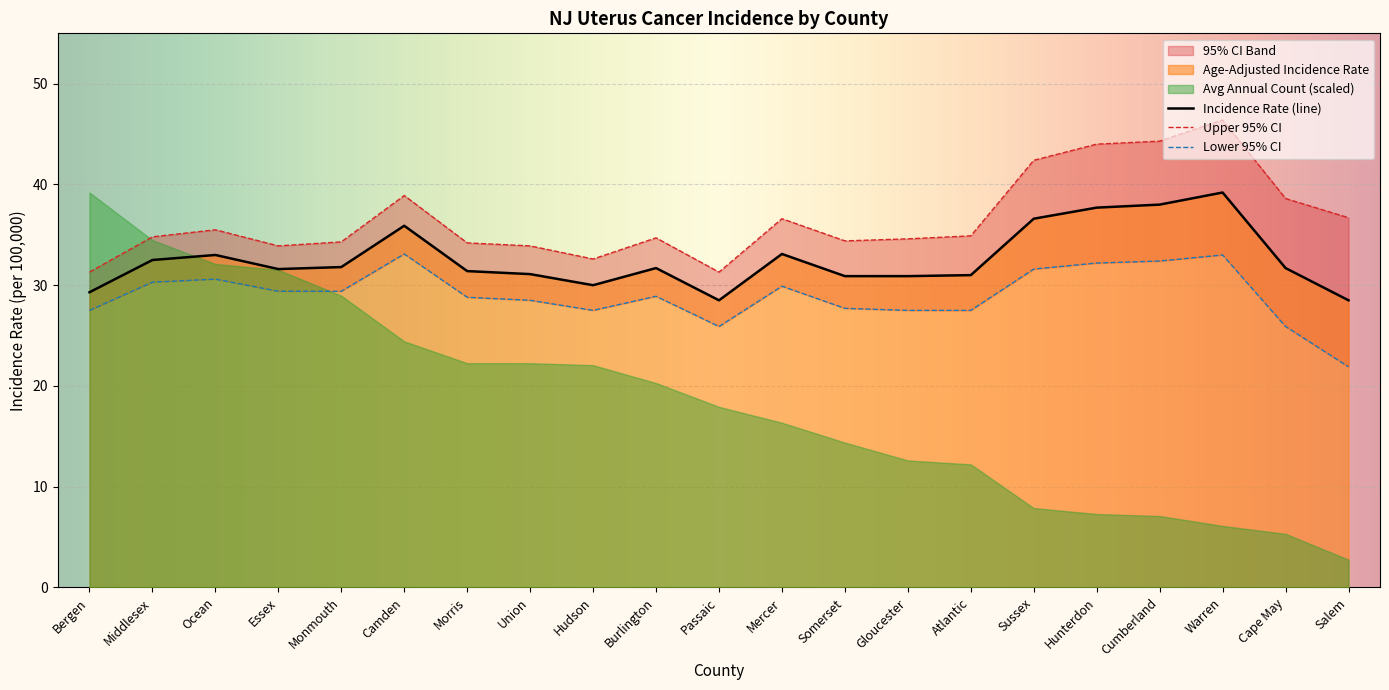

Where does the Lower 95% CI series first go above 28?

Middlesex